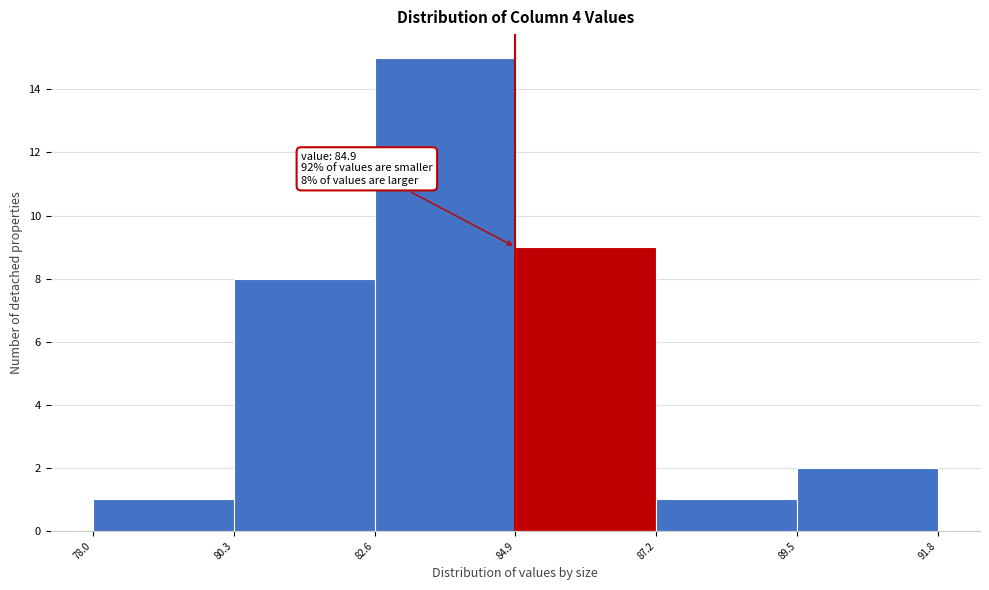

Over which range of the x-axis is the bar tallest?

82.6 to 84.9